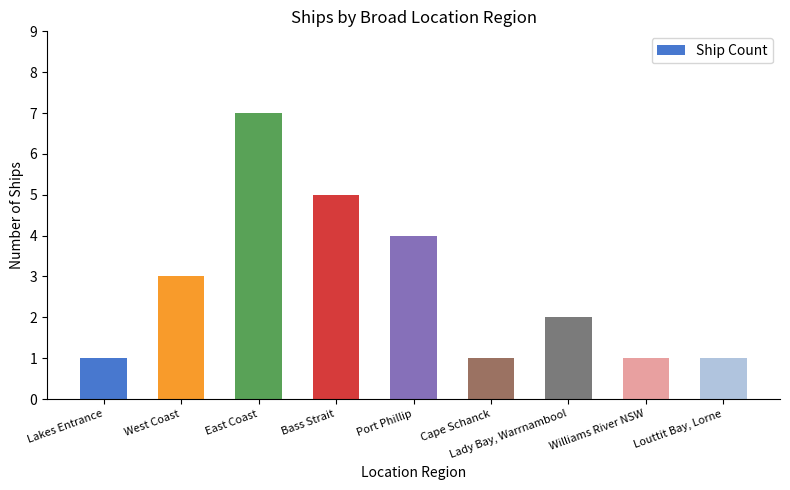

Reading left to right, extract all data points from this chart.

Lakes Entrance=1	West Coast=3	East Coast=7	Bass Strait=5	Port Phillip=4	Cape Schanck=1	Lady Bay, Warrnambool=2	Williams River NSW=1	Louttit Bay, Lorne=1